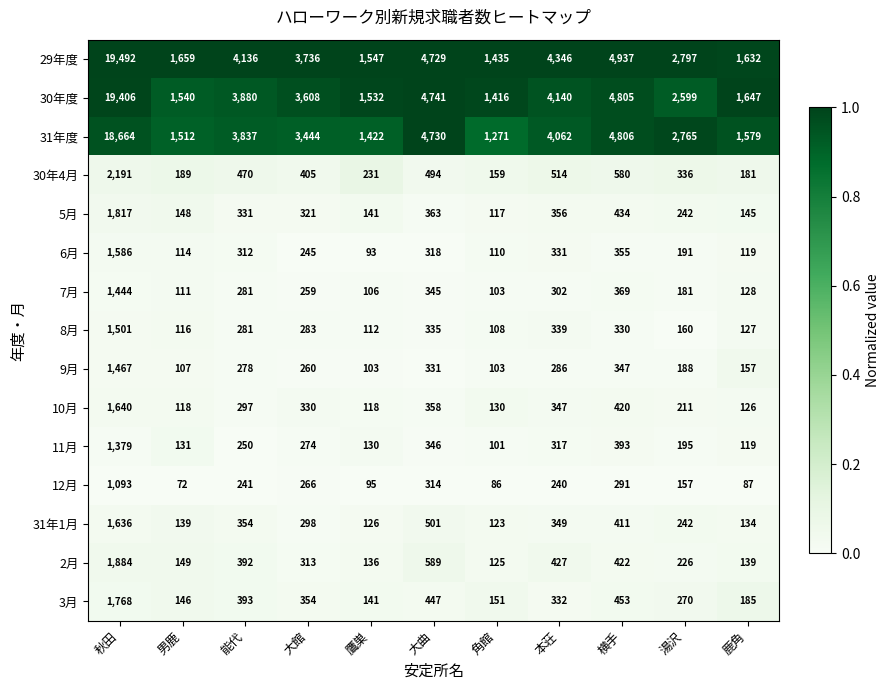

Which label corresponds to the smallest value in the chart?

男鹿